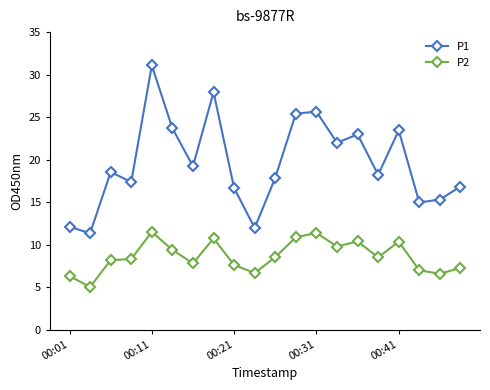

How many series are shown in this chart?

2